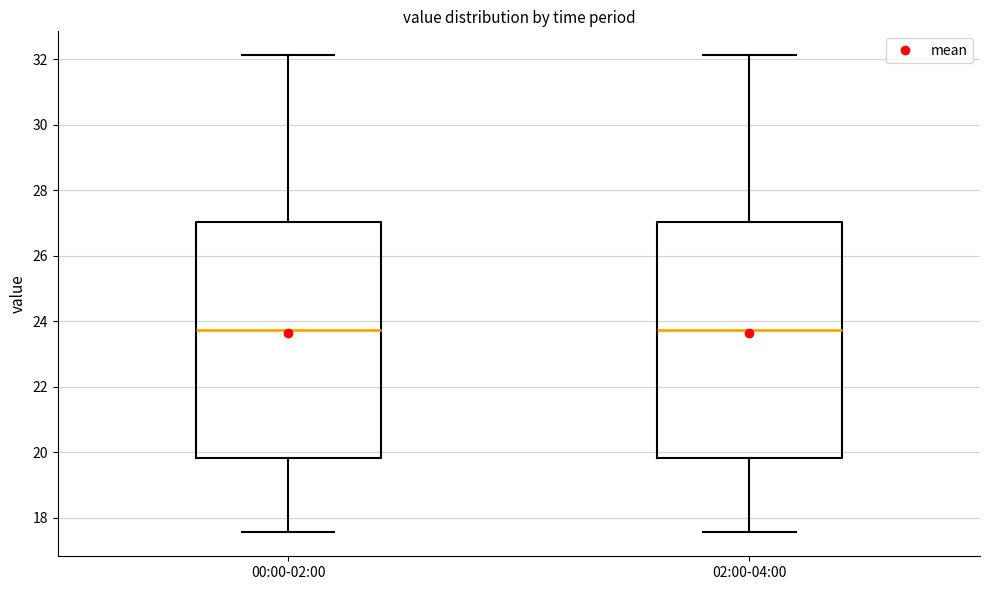

Reading left to right, transcribe this box plot: for each box, give where its median line is, the range the box spans, and where its two whiskers end, as read against the y-axis. The values are not printed on the chart, so give them approximately, as read against the axis.

00:00-02:00: median 23.8, box 19.8 to 27.0, whiskers 17.6 to 32.2
02:00-04:00: median 23.8, box 19.8 to 27.0, whiskers 17.6 to 32.2